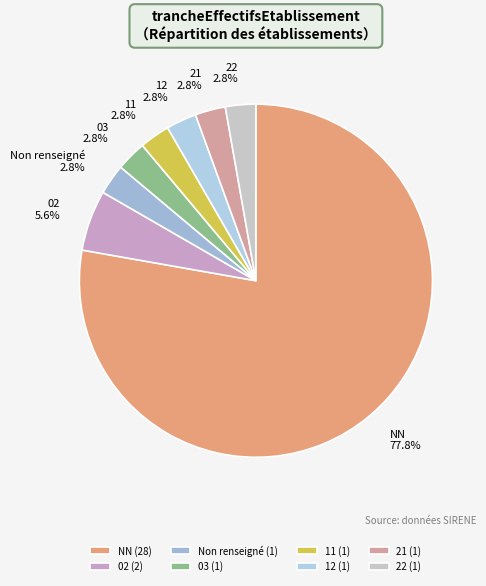

Does any single category account for the majority?

Yes